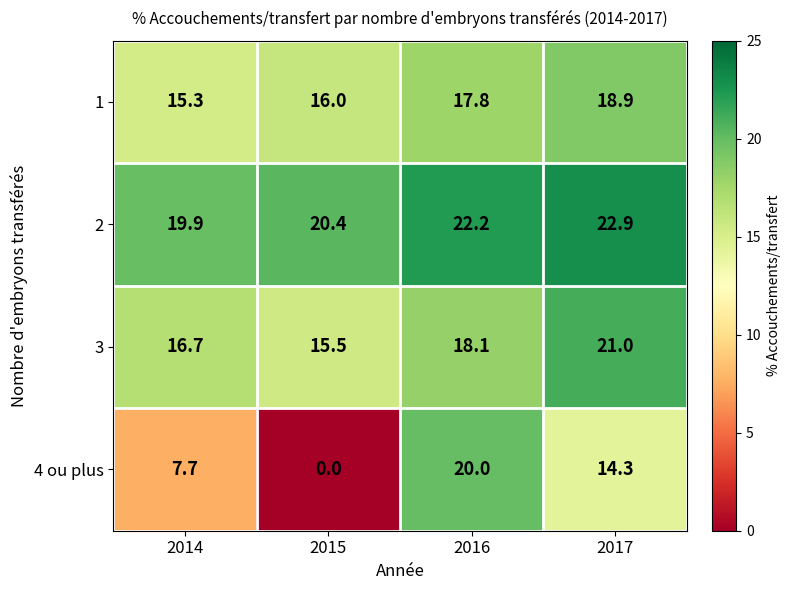

At which label does 4 ou plus first exceed 14?

2016